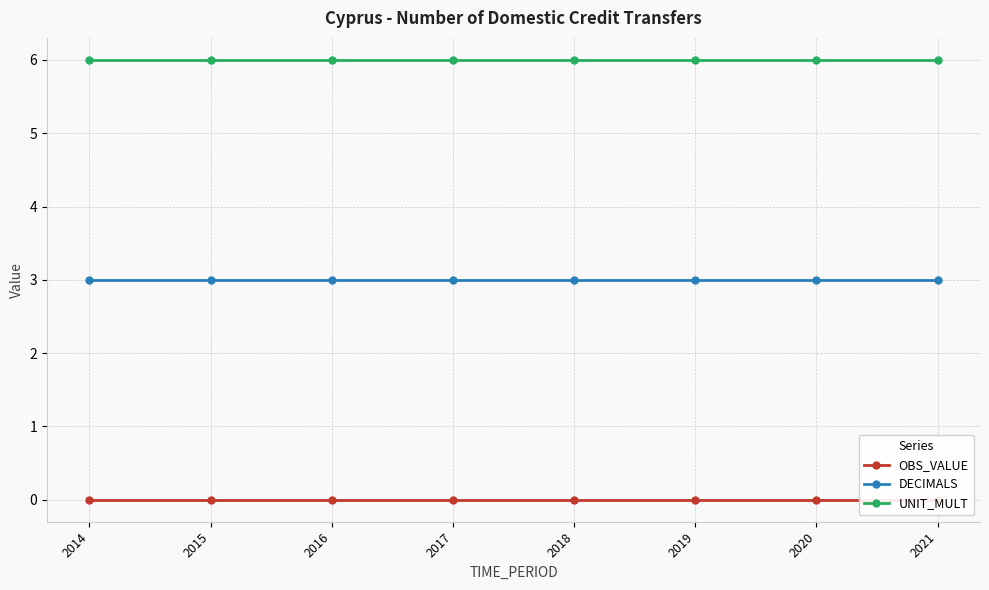

How many lines are shown in the chart?

3